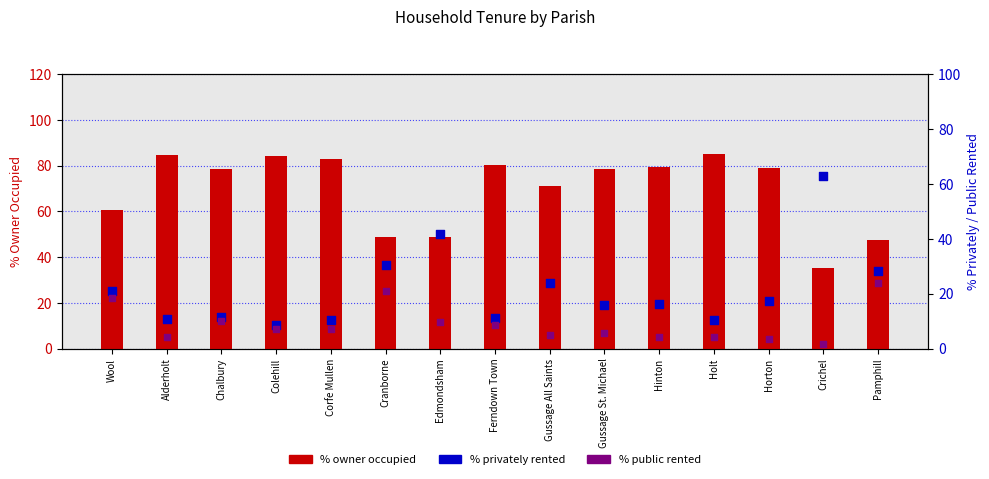

Which series has the largest total across all categories?

% owner occupied